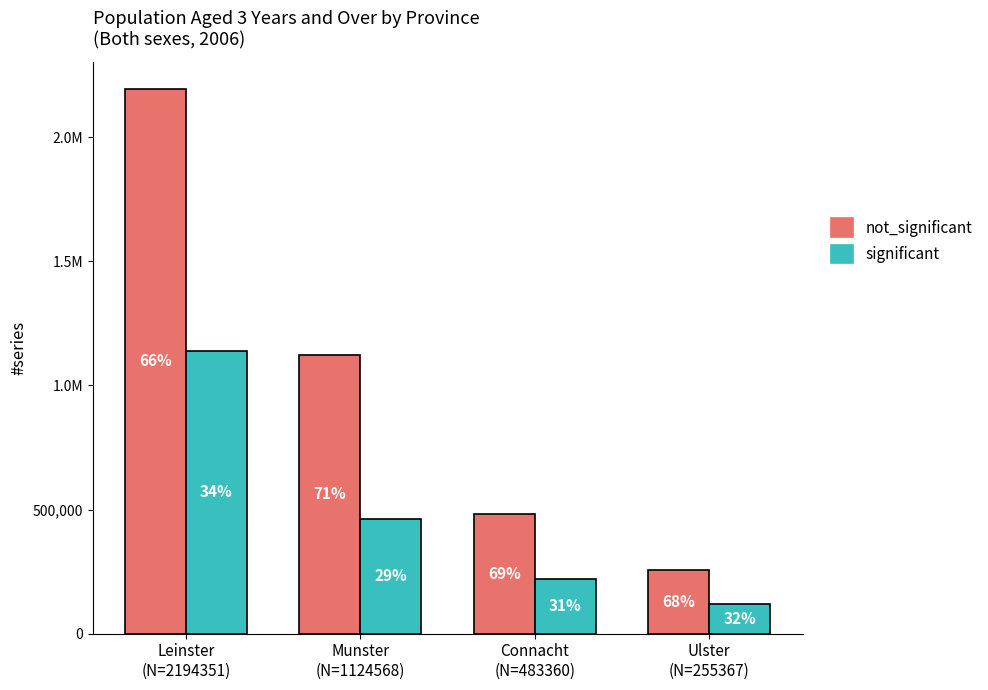

Does the chart contain stacked bars?

No